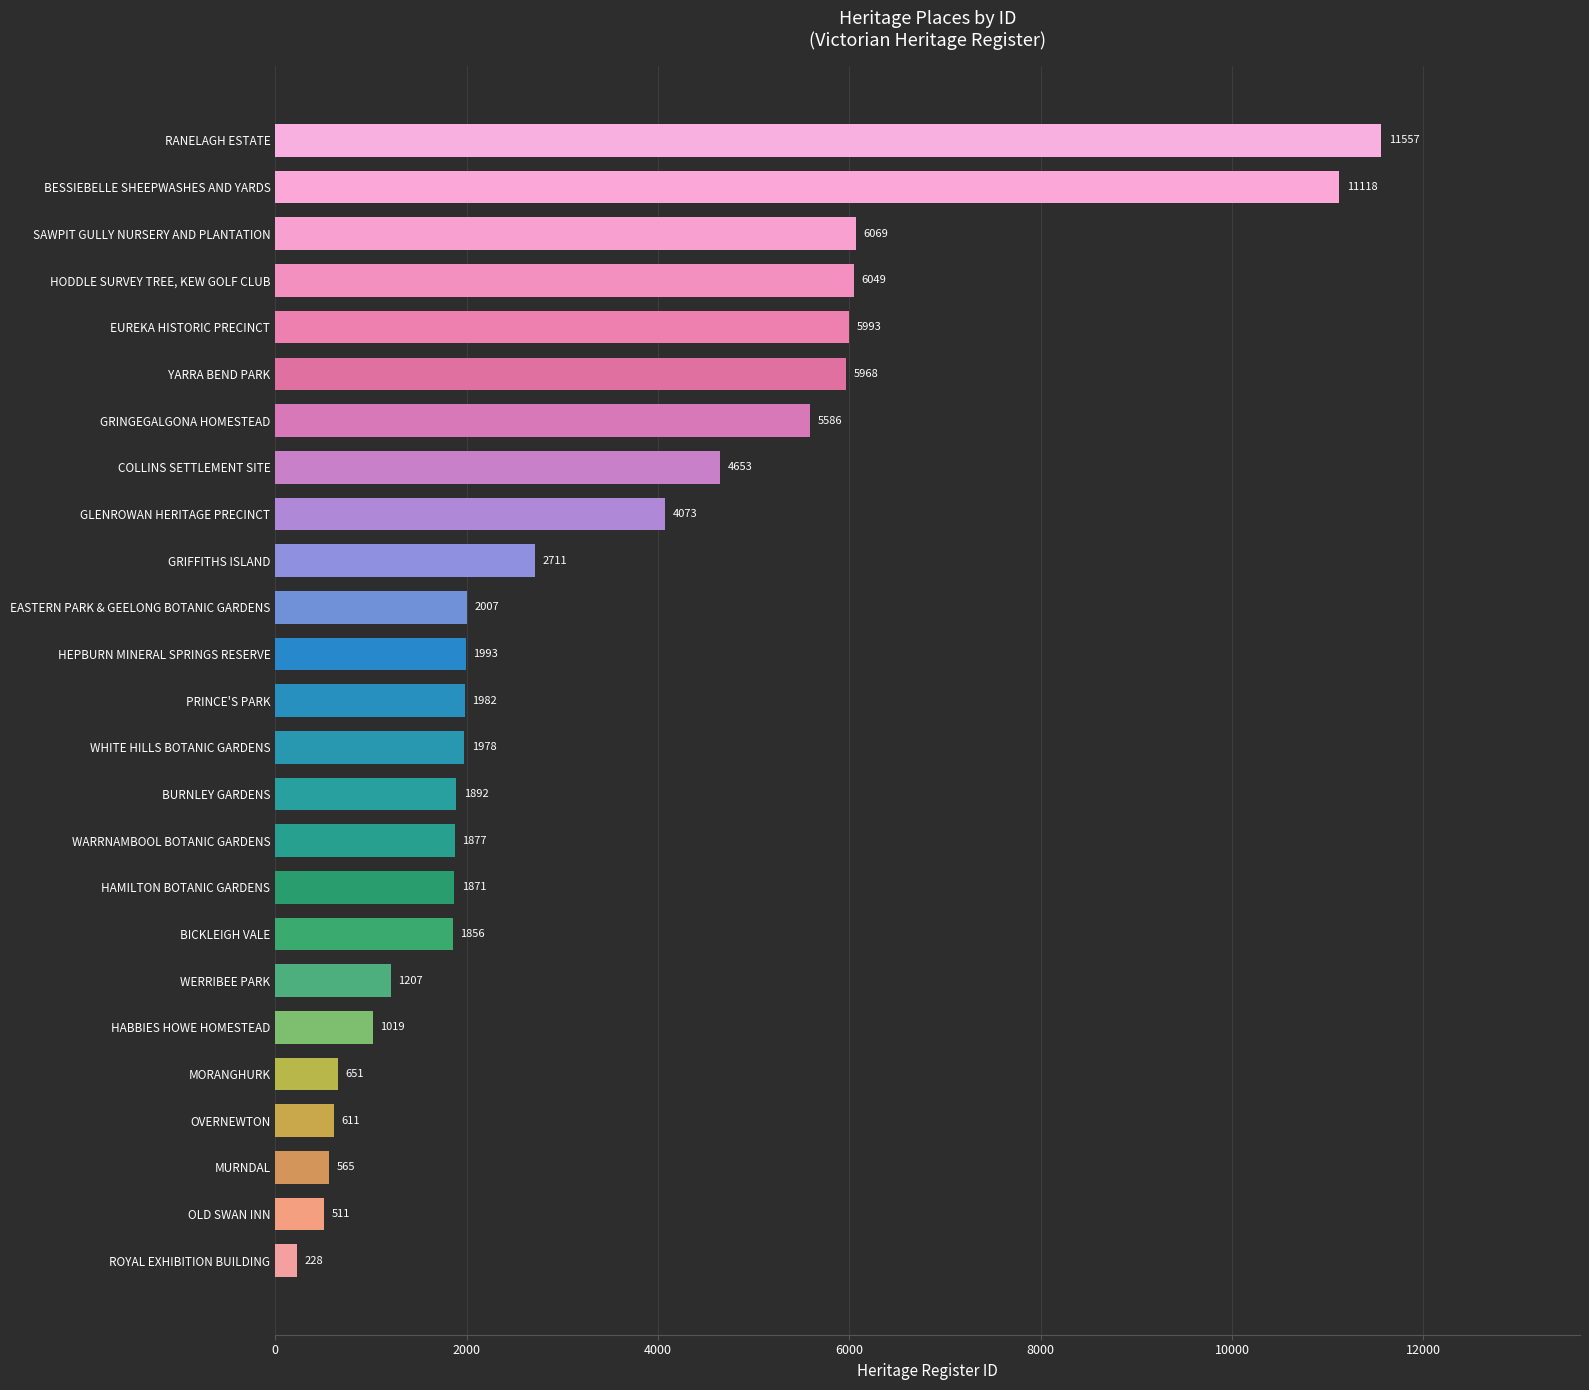

Rank the categories by value from lowest to highest.

ROYAL EXHIBITION BUILDING, OLD SWAN INN, MURNDAL, OVERNEWTON, MORANGHURK, HABBIES HOWE HOMESTEAD, WERRIBEE PARK, BICKLEIGH VALE, HAMILTON BOTANIC GARDENS, WARRNAMBOOL BOTANIC GARDENS, BURNLEY GARDENS, WHITE HILLS BOTANIC GARDENS, PRINCE'S PARK, HEPBURN MINERAL SPRINGS RESERVE, EASTERN PARK & GEELONG BOTANIC GARDENS, GRIFFITHS ISLAND, GLENROWAN HERITAGE PRECINCT, COLLINS SETTLEMENT SITE, GRINGEGALGONA HOMESTEAD, YARRA BEND PARK, EUREKA HISTORIC PRECINCT, HODDLE SURVEY TREE, KEW GOLF CLUB, SAWPIT GULLY NURSERY AND PLANTATION, BESSIEBELLE SHEEPWASHES AND YARDS, RANELAGH ESTATE